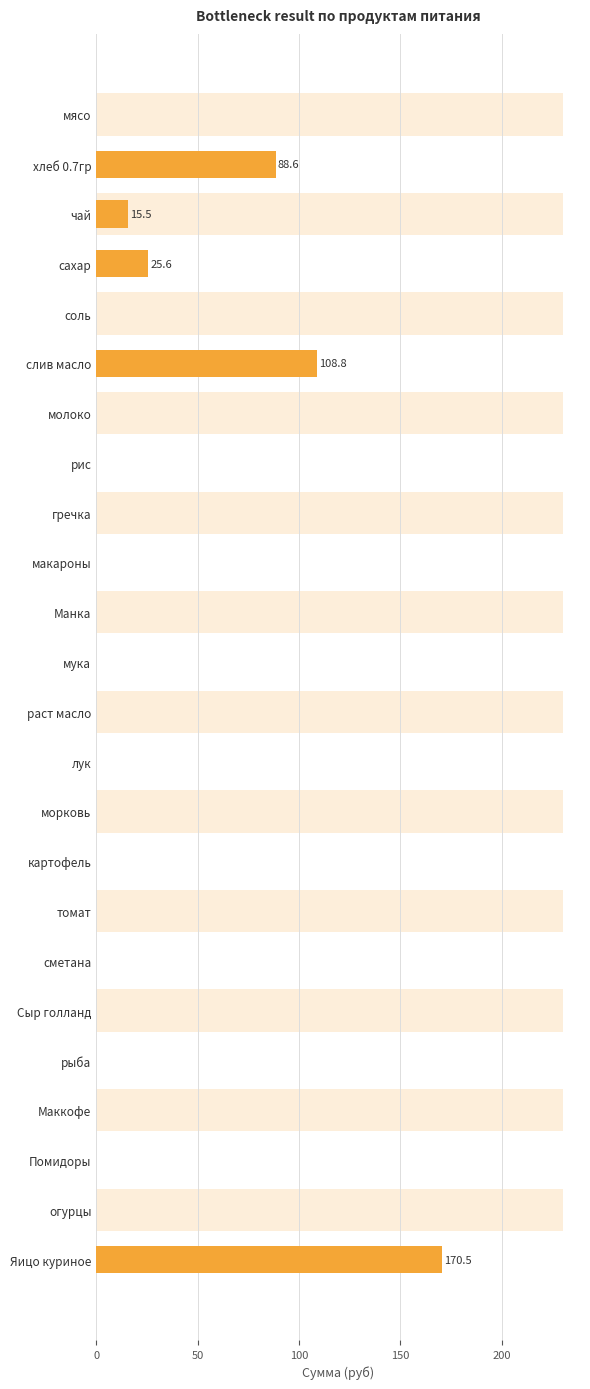

What is the average value?

17.0